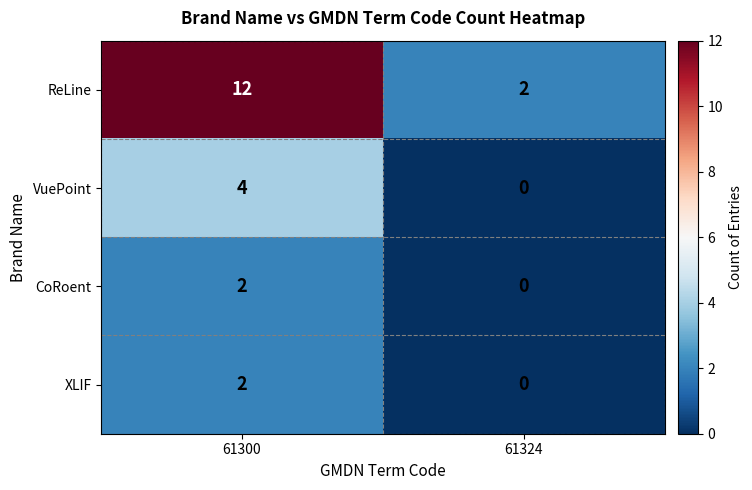

How many distinct data groups are displayed?

4